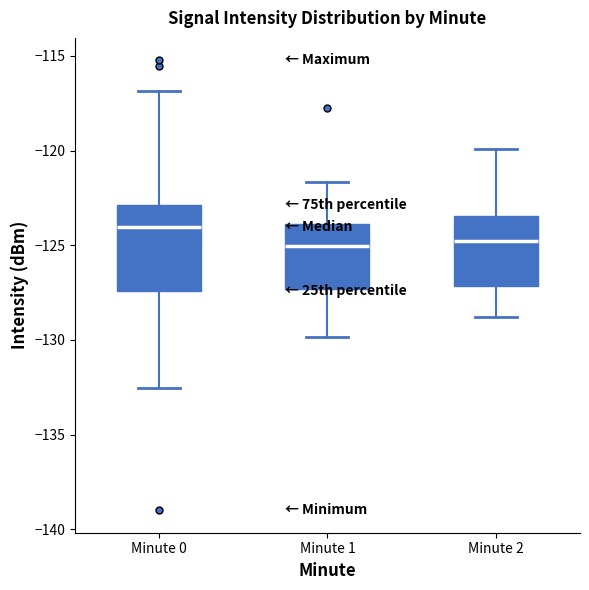

Comparing the boxes themselves (not the whiskers), which one is the tallest?

Minute 0